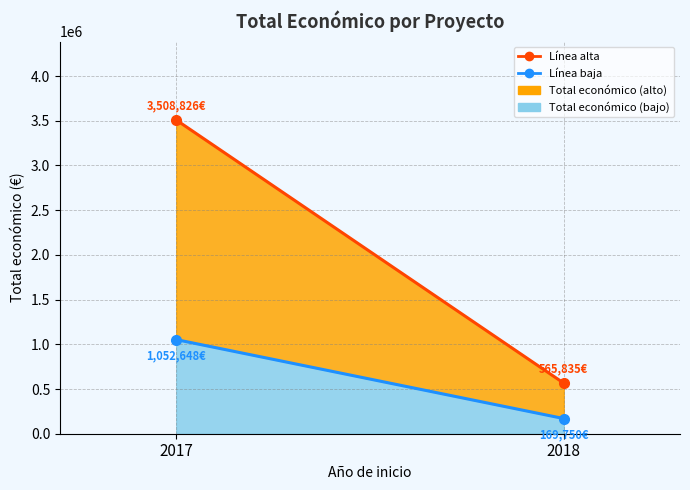

What is the highest value of the Línea baja series?

1052647.8